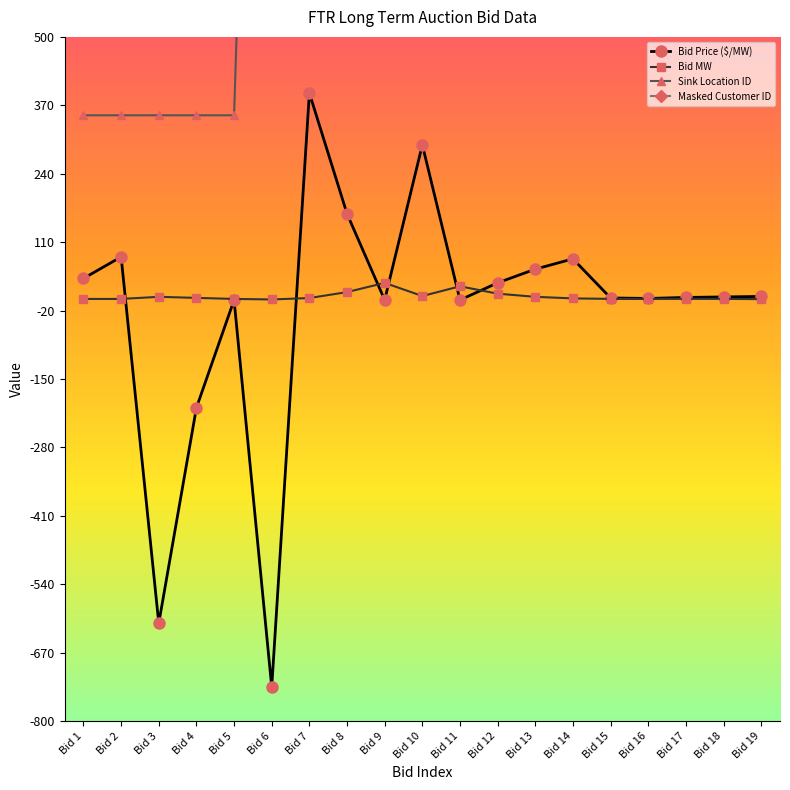

List the series in order of their peak value, highest first.

Masked Customer ID, Sink Location ID, Bid Price ($/MW), Bid MW